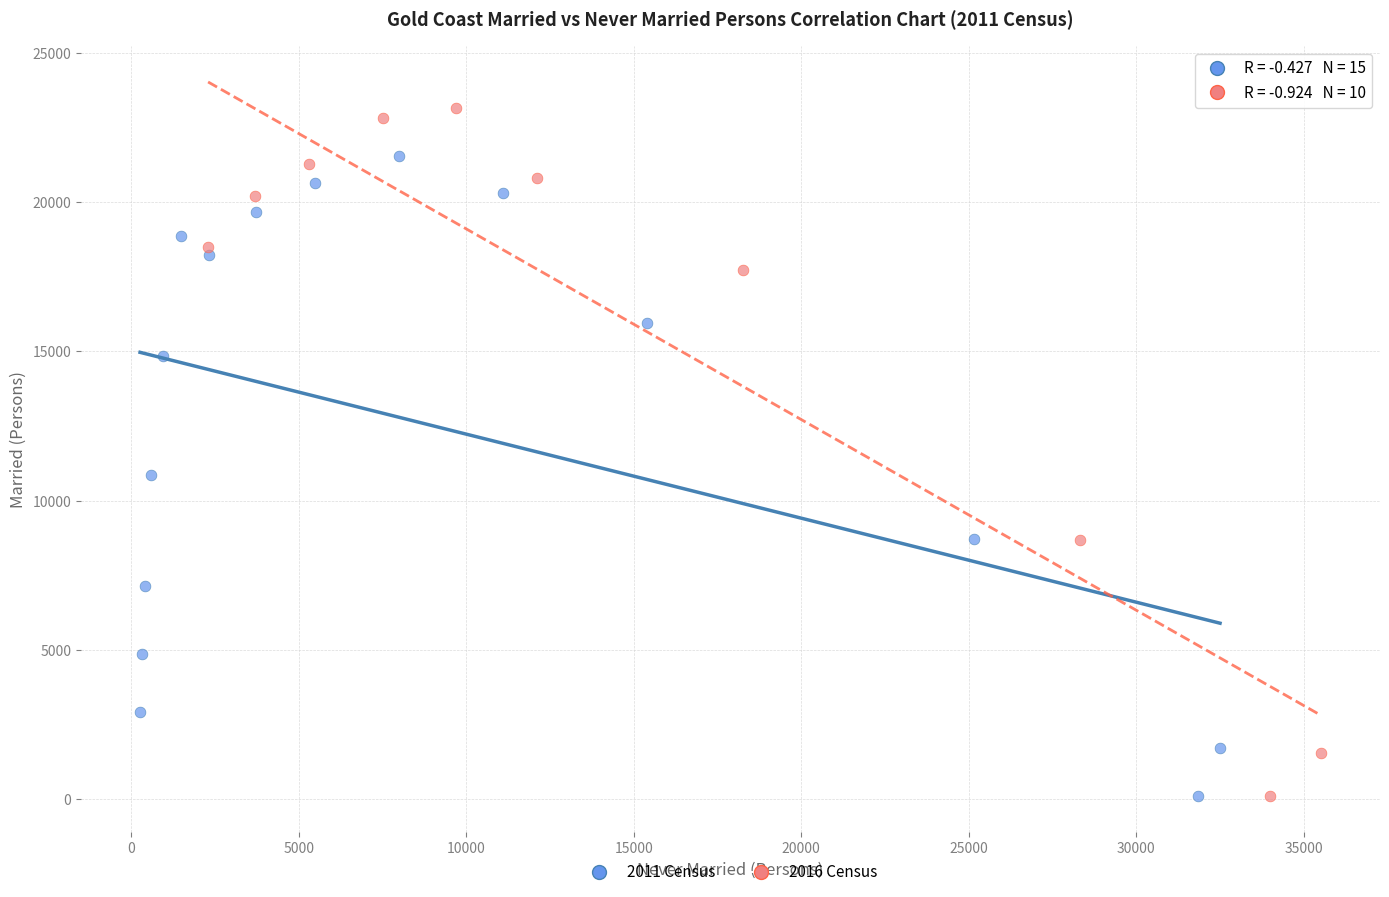

Which series has the widest spread of Y values?

2016 Census